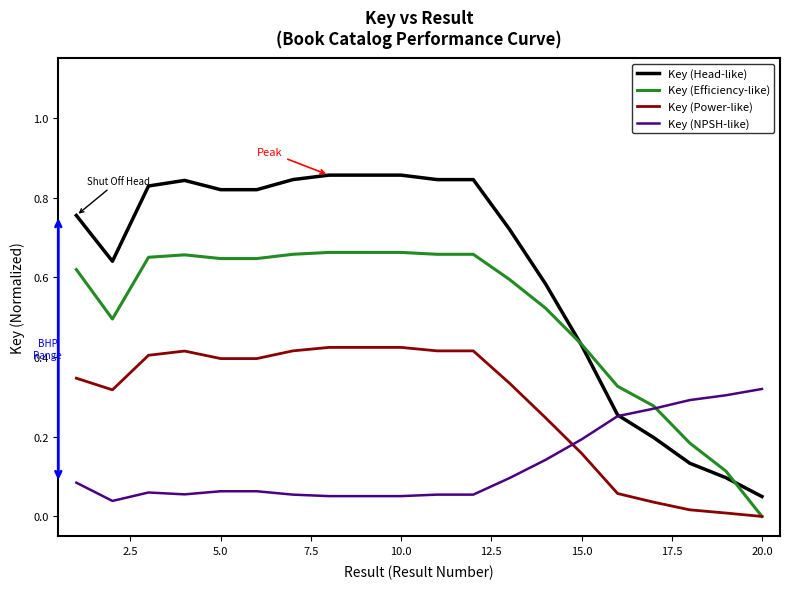

At how many categories does at least one series exceed 0?

20